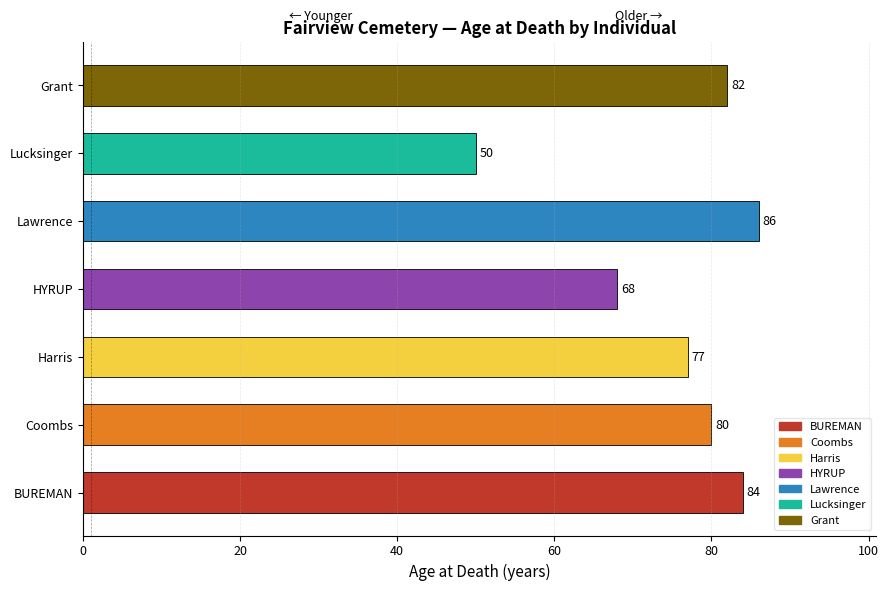

How many data points does each series have?

7